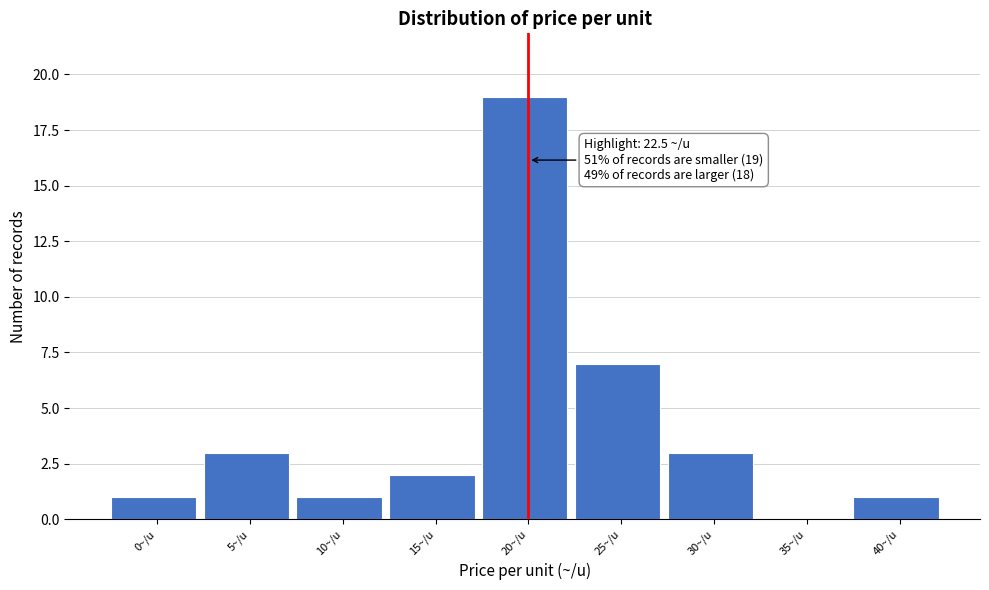

Reading right to left, transcribe all the data shown in this chart.

40~/u=1	35~/u=0	30~/u=3	25~/u=7	20~/u=19	15~/u=2	10~/u=1	5~/u=3	0~/u=1